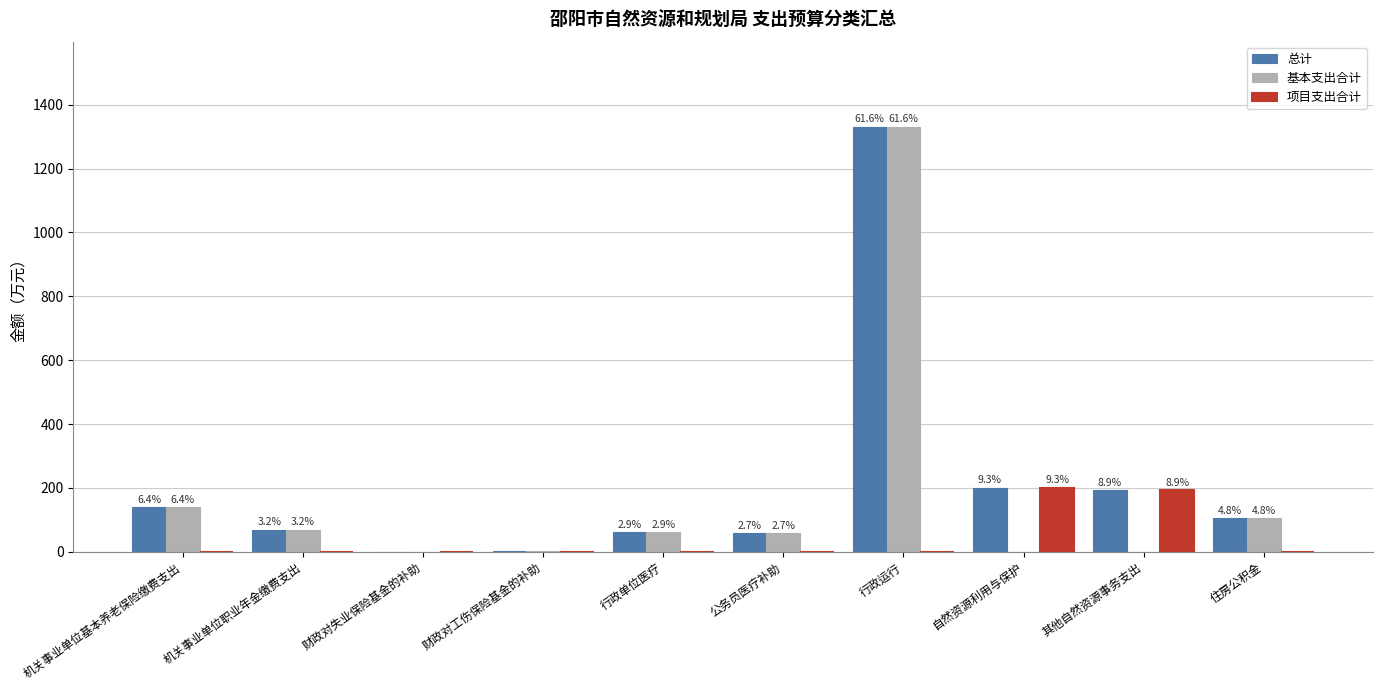

What are all the series names shown in the legend?

总计, 基本支出合计, 项目支出合计